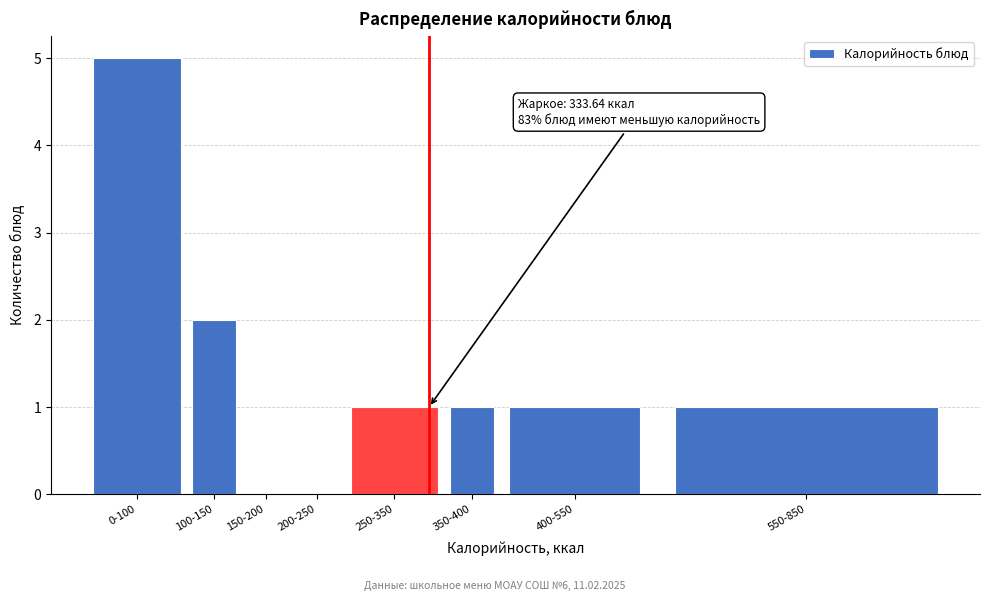

Reading left to right, list all the values displayed in this chart.

0-100=5	100-150=2	150-200=0	200-250=0	250-350=1	350-400=1	400-550=1	550-850=1